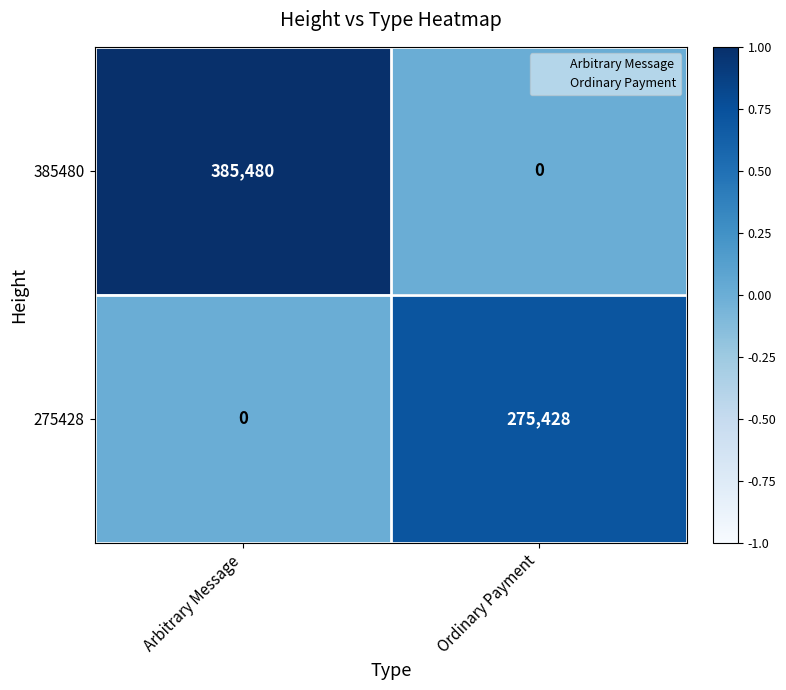

How many series are shown in this chart?

2